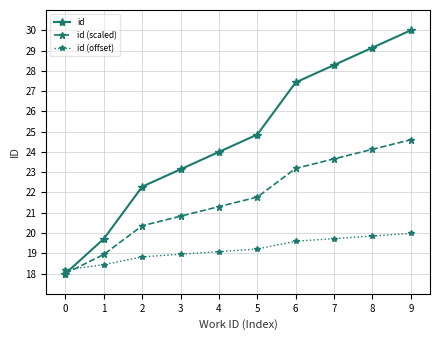

Reading left to right, list all the values displayed in this chart.

id: 0=18.0	1=19.7	2=22.3	3=23.1	4=24.0	5=24.9	6=27.4	7=28.3	8=29.1	9=30.0
id (scaled): 0=18.0	1=18.9	2=20.4	3=20.8	4=21.3	5=21.8	6=23.2	7=23.7	8=24.1	9=24.6
id (offset): 0=18.2	1=18.4	2=18.8	3=19.0	4=19.1	5=19.2	6=19.6	7=19.7	8=19.9	9=20.0